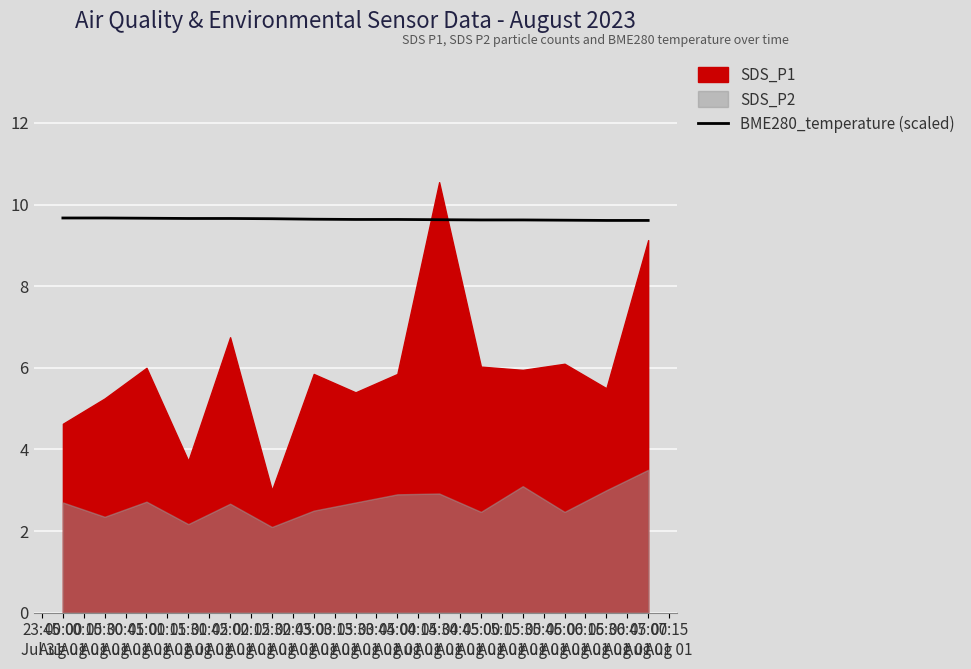

What is the maximum value for BME280_temperature (scaled)?

9.7